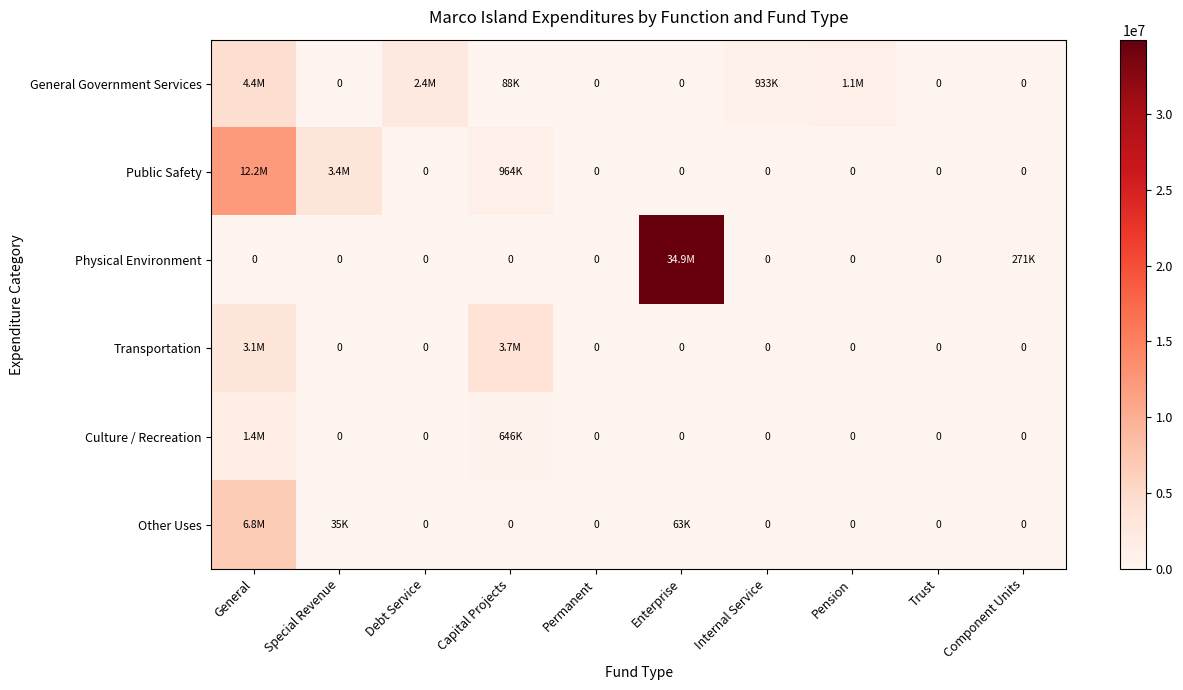

At Permanent, list the series in order from smallest to largest.

General Government Services, Public Safety, Physical Environment, Transportation, Culture / Recreation, Other Uses